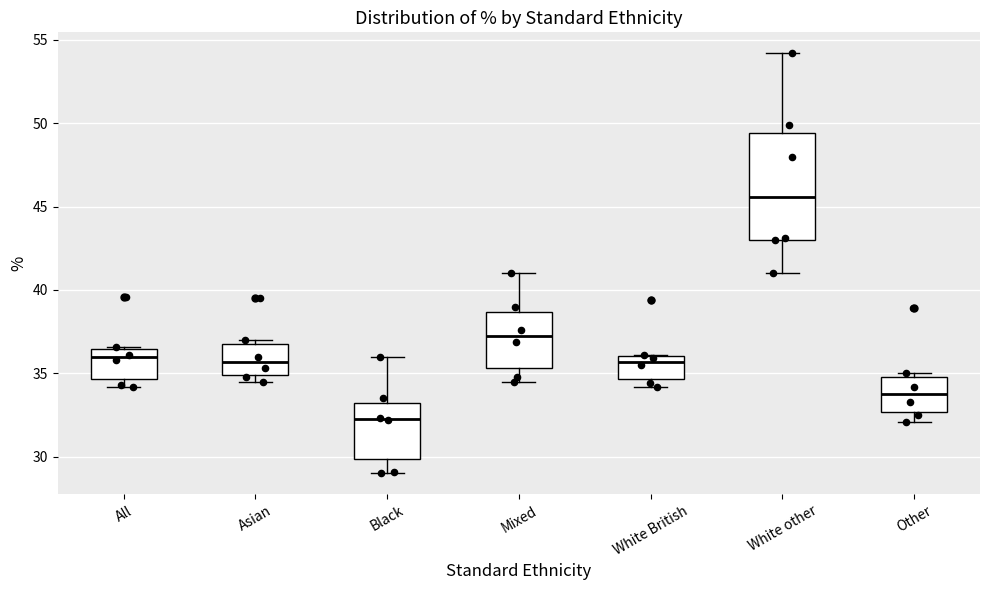

Which box is the tallest, from its lower edge to its upper edge?

White other